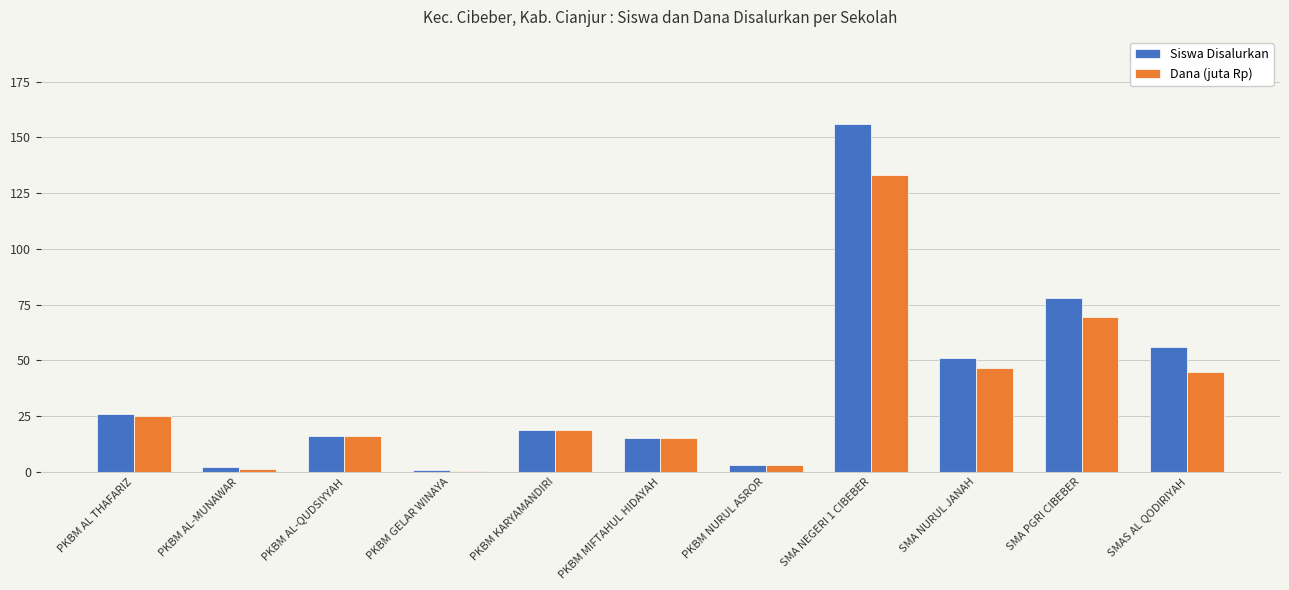

What is the sum of the Dana (juta Rp) values at PKBM AL-QUDSIYYAH and PKBM NURUL ASROR?

19.0